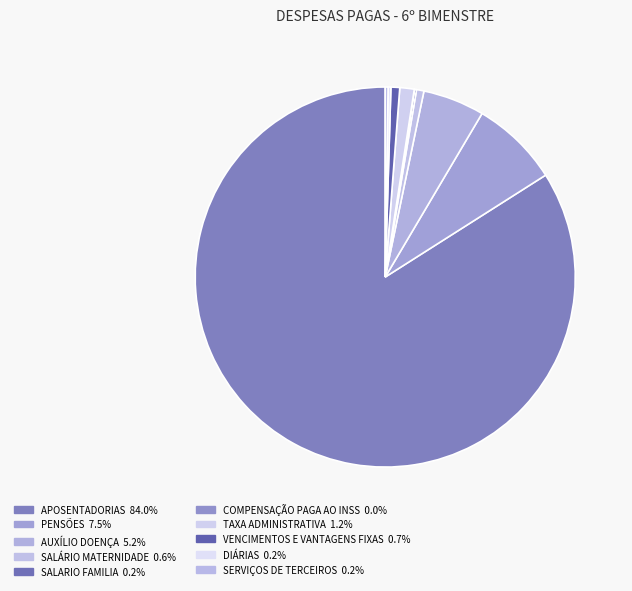

The VENCIMENTOS E VANTAGENS FIXAS slice represents 11% of the pie. True or false?

False